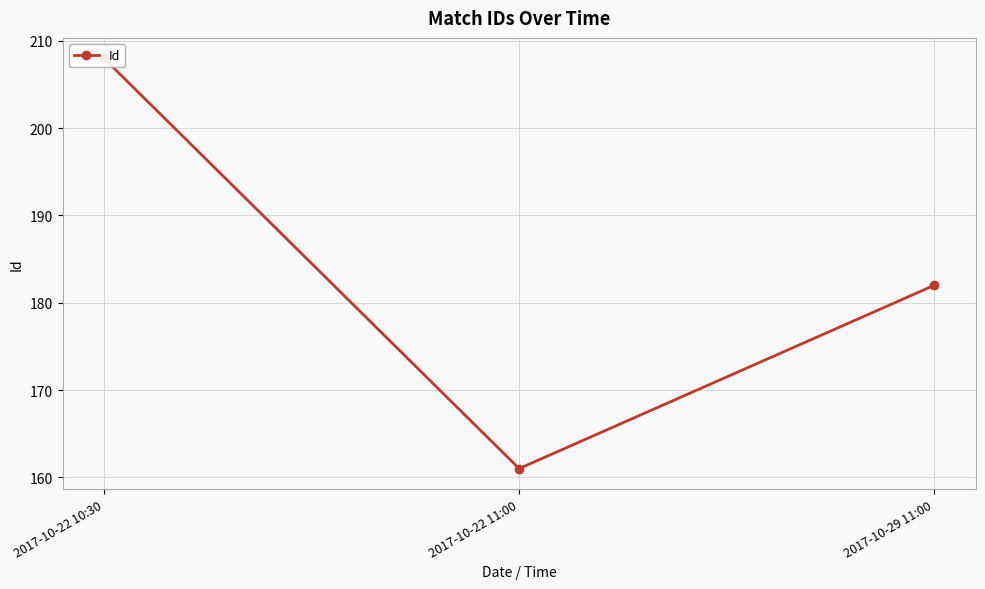

Rank the categories by value from highest to lowest.

2017-10-22 10:30, 2017-10-29 11:00, 2017-10-22 11:00